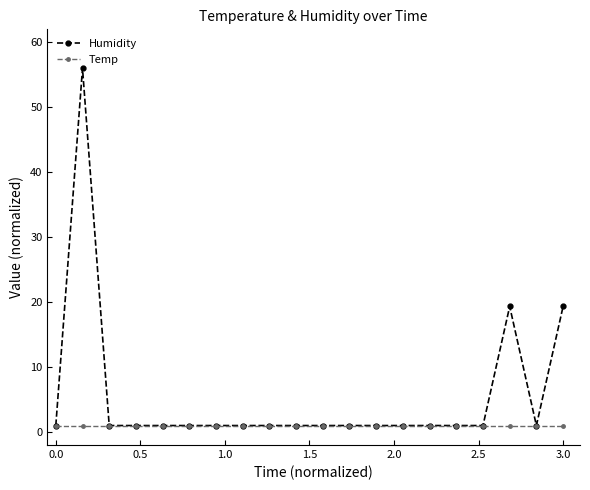

Reading right to left, transcribe all the data shown in this chart.

Humidity: 19.3	1.0	19.3	1.0	1.0	1.0	1.0	1.0	1.0	1.0	1.0	1.0	1.0	1.0	1.0	1.0	1.0	1.0	56.0	1.0
Temp: 1.0	1.0	1.0	1.0	1.0	1.0	1.0	1.0	1.0	1.0	1.0	1.0	1.0	1.0	1.0	1.0	1.0	1.0	1.0	1.0